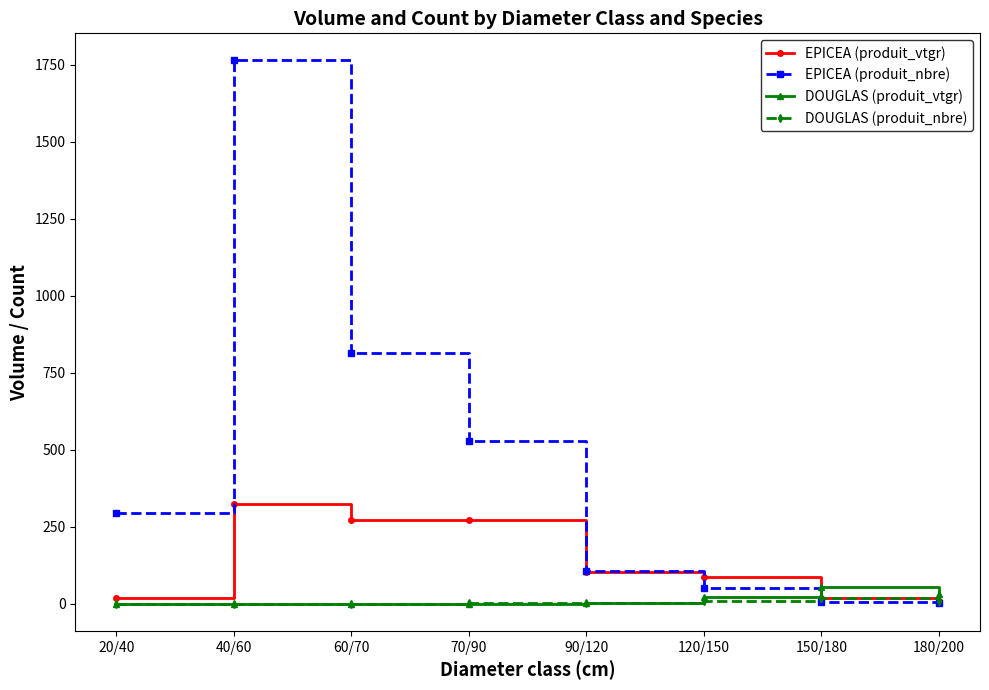

What are all the series names shown in the legend?

EPICEA (produit_vtgr), EPICEA (produit_nbre), DOUGLAS (produit_vtgr), DOUGLAS (produit_nbre)